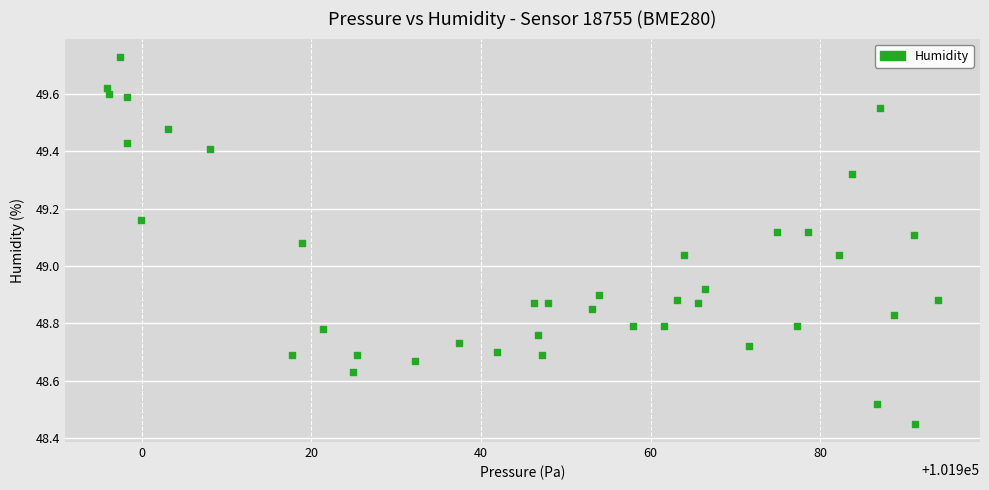

What is the range of X values (max minus min)?

98.1